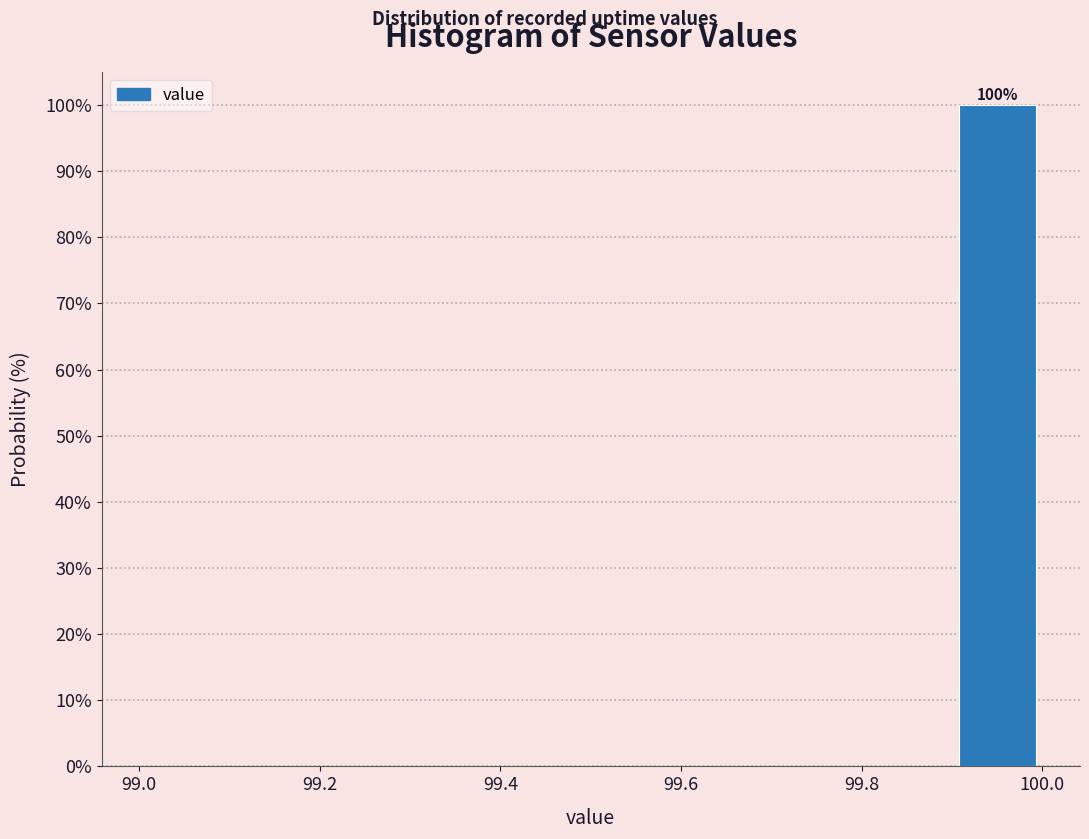

Over which range of the x-axis is the bar tallest?

99.9 to 100.0